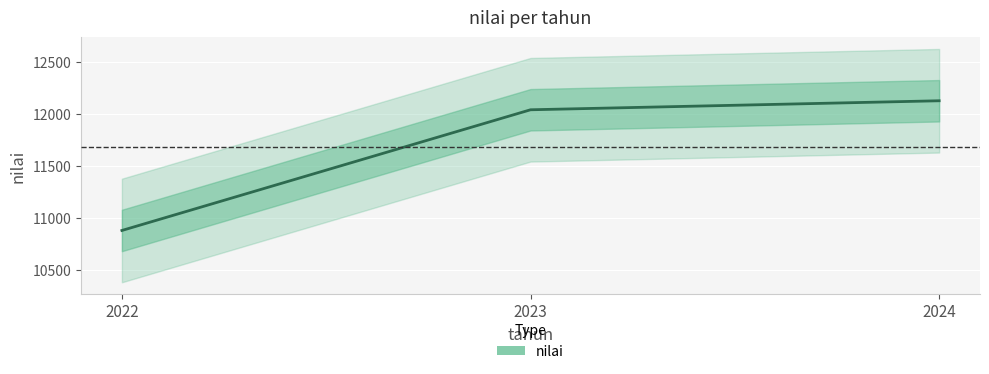

Where is the data nearest to the value 11503?

2023